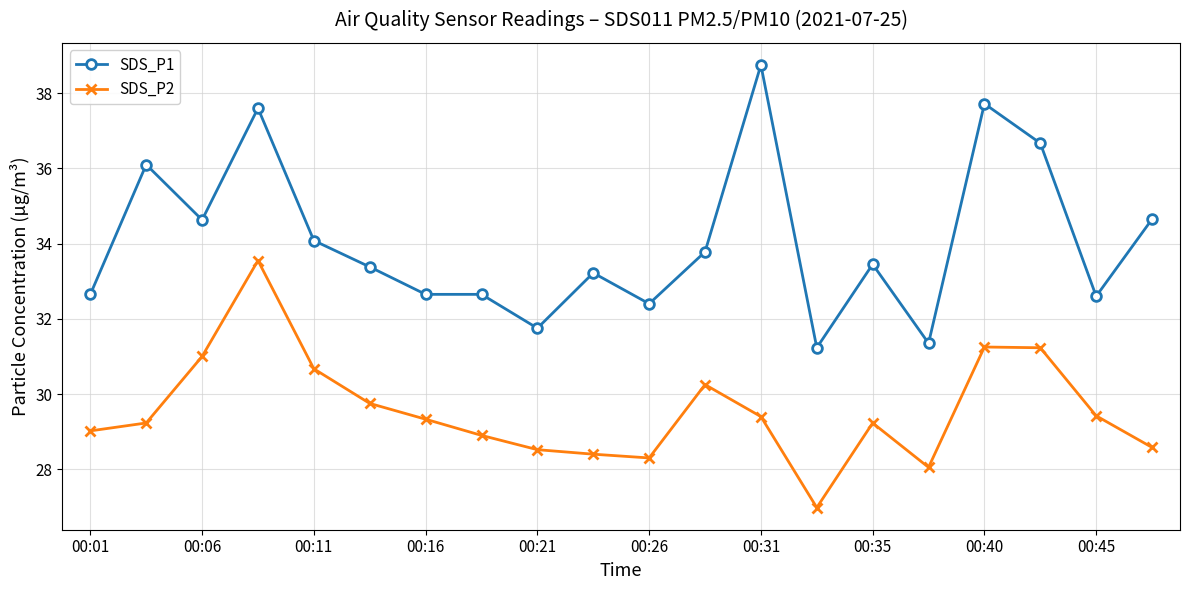

Does the chart display data point markers on the line(s)?

Yes